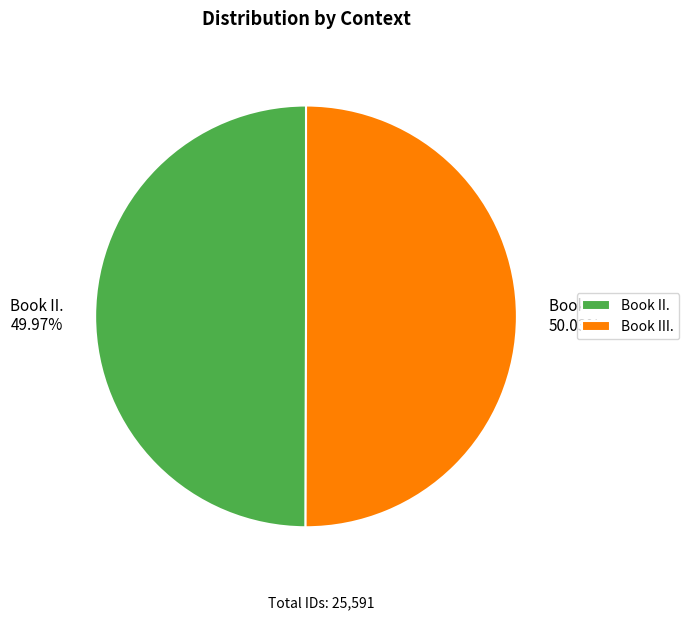

True or false: Book II. accounts for 36% of the total.

False